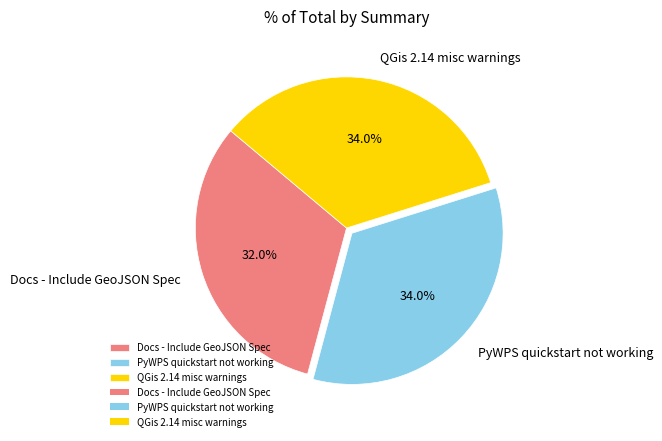

Is it true that QGis 2.14 misc warnings is 42% of the pie?

False